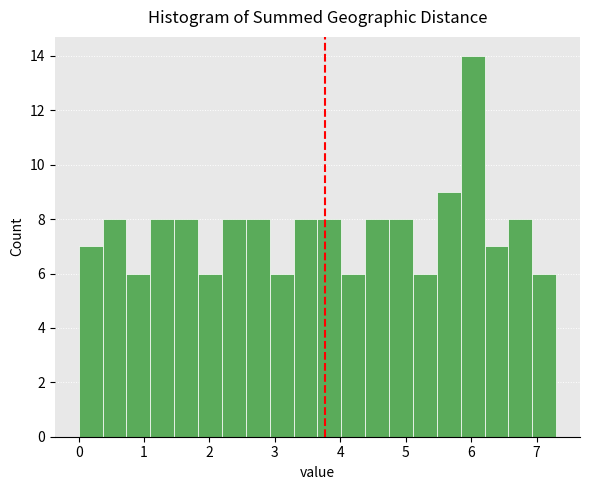

Around what value on the x-axis is the tallest bar? Give the approximate position of its centre, as read against the axis.

6.0